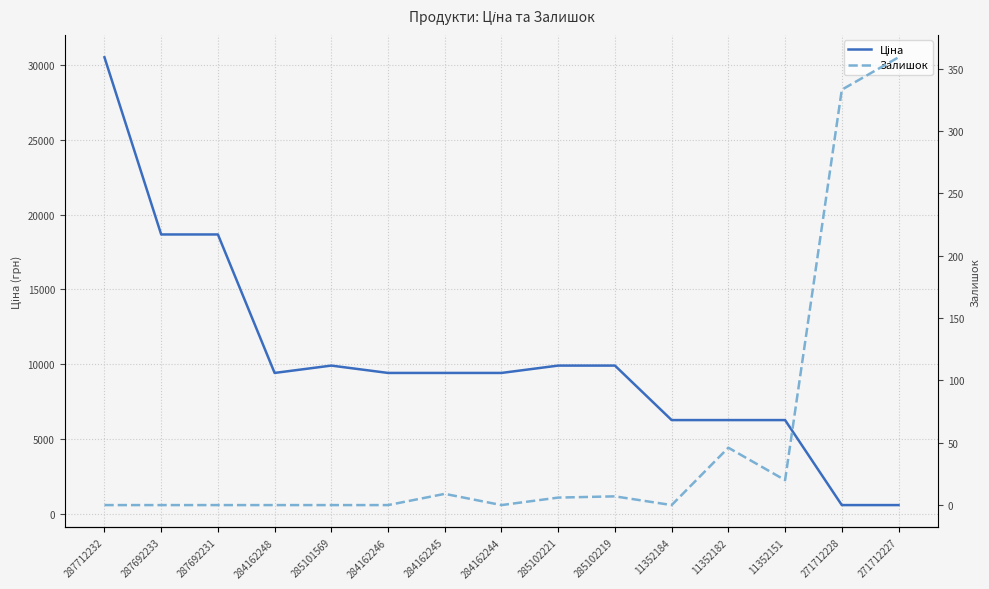

At which category does Залишок reach its first local peak?

284162245